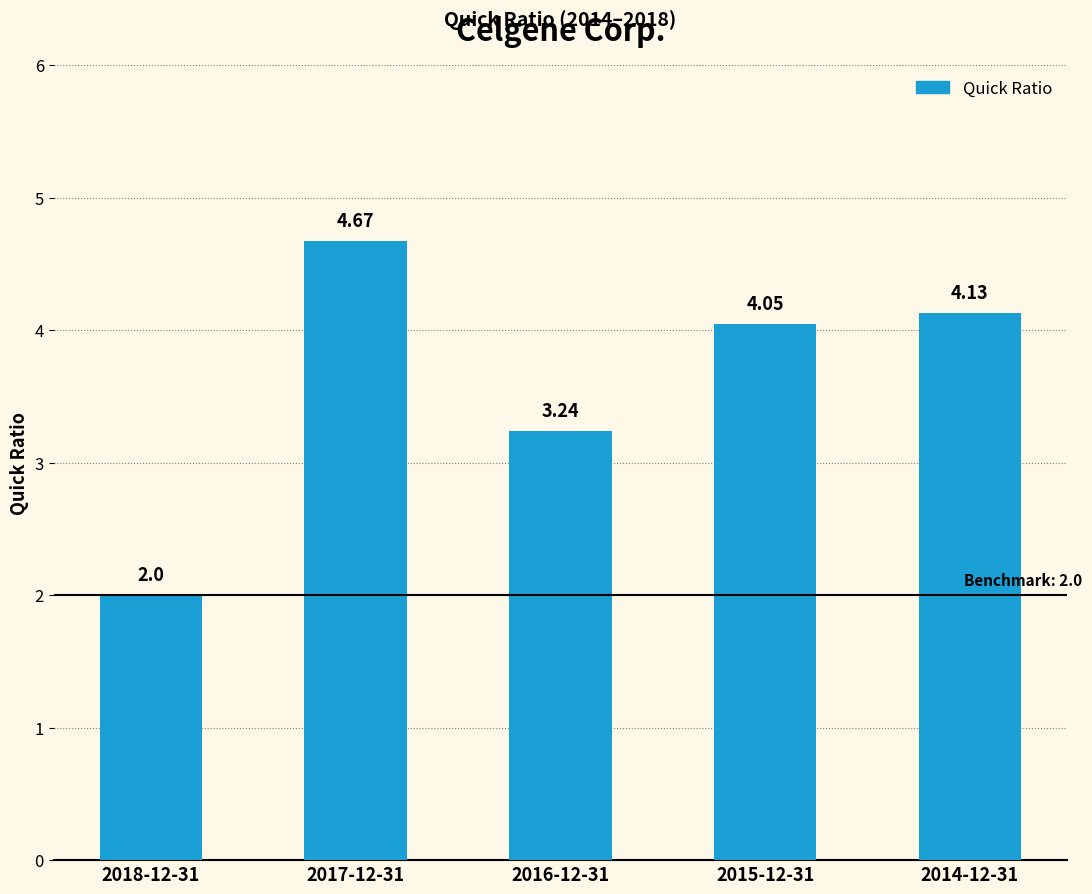

What is the value of the 1st bar from the left?

2.0